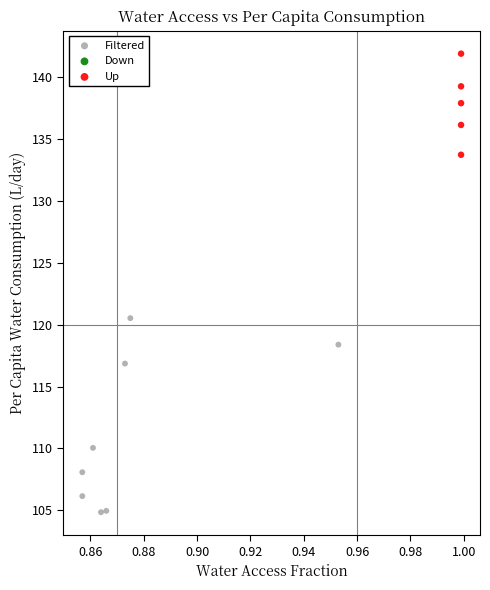

Which series reaches the maximum Y coordinate?

Up